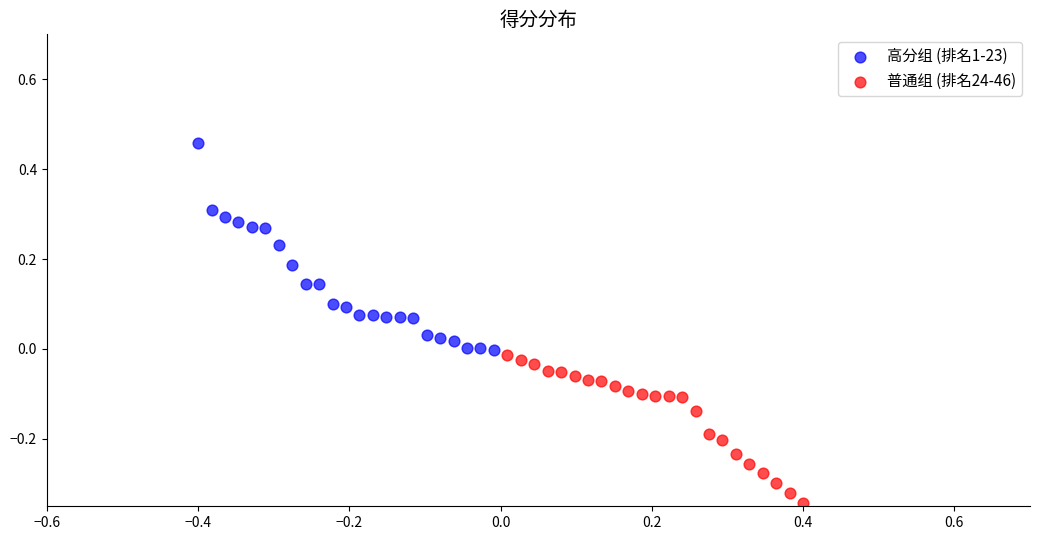

Which series has the largest Y range (max minus min)?

高分组 (排名1-23)